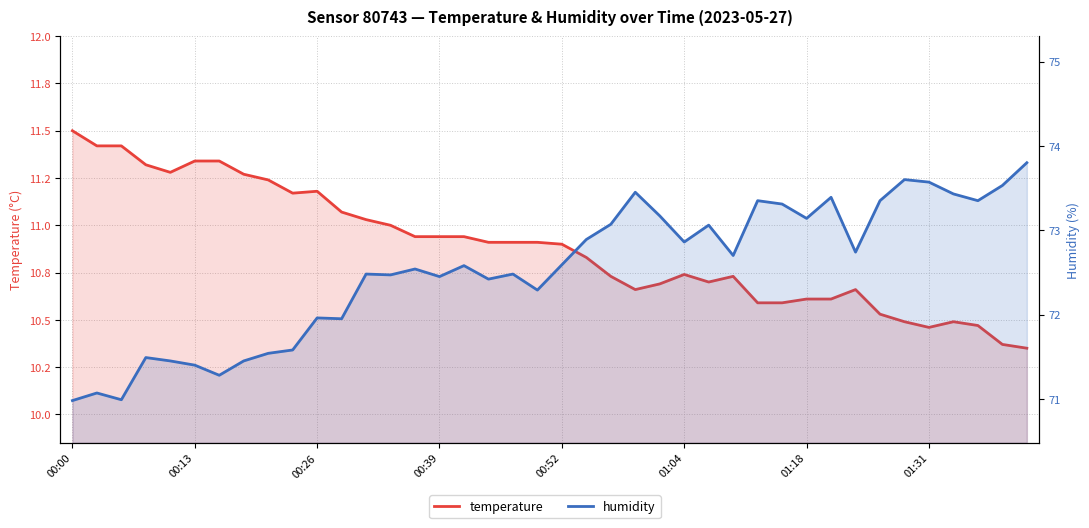

List the series in order of their peak value, highest first.

humidity, temperature